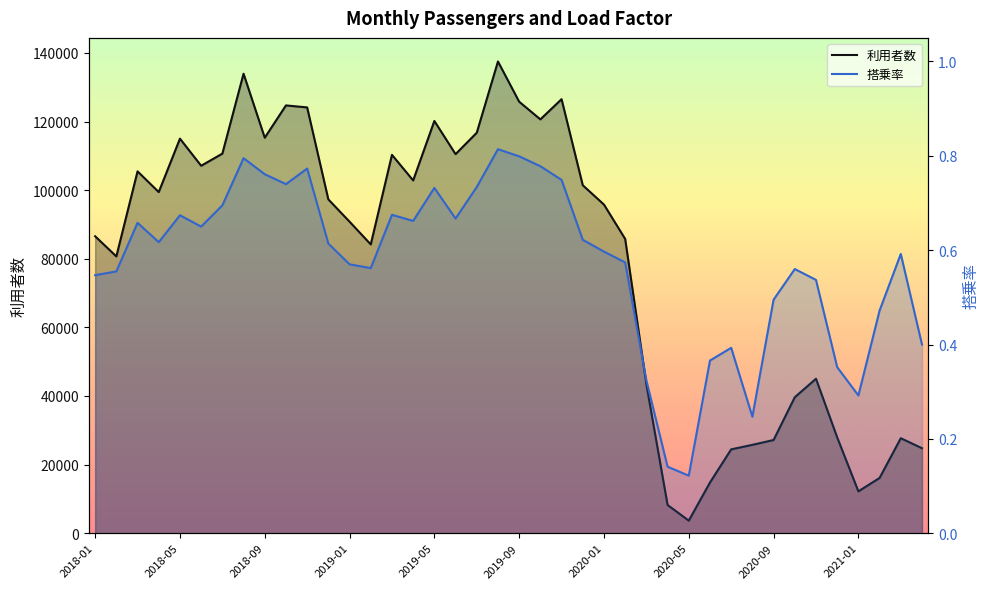

How many data points in 利用者数 are less than 97294?

20